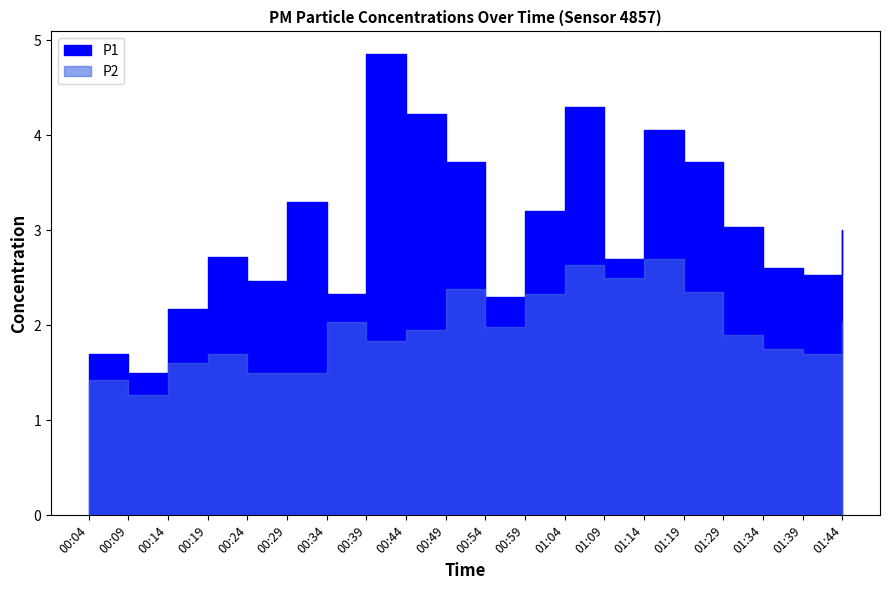

What is the minimum value shown in the chart?

1.3